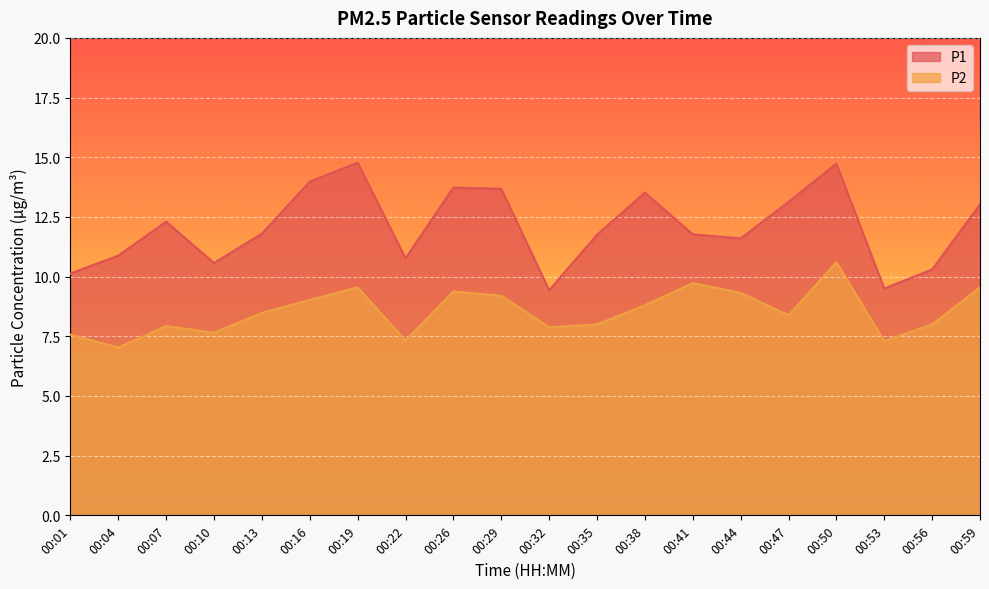

Which label corresponds to the smallest value in the chart?

00:04